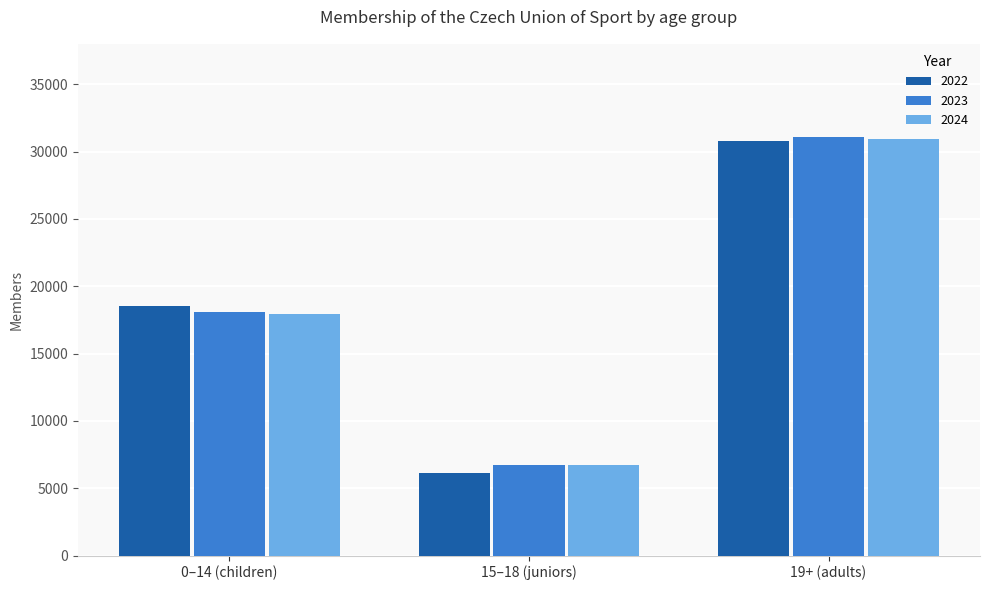

Count the number of categories in the chart.

3